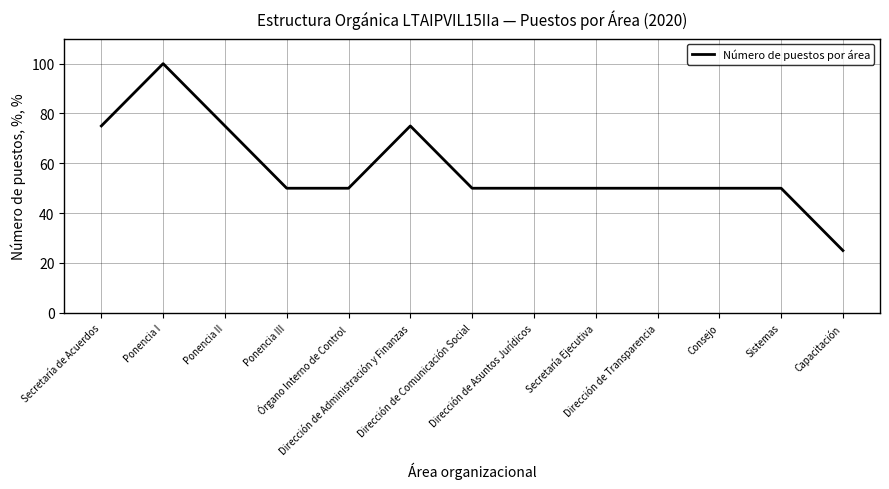

Which has a higher value, Dirección de Comunicación Social or Ponencia II?

Ponencia II